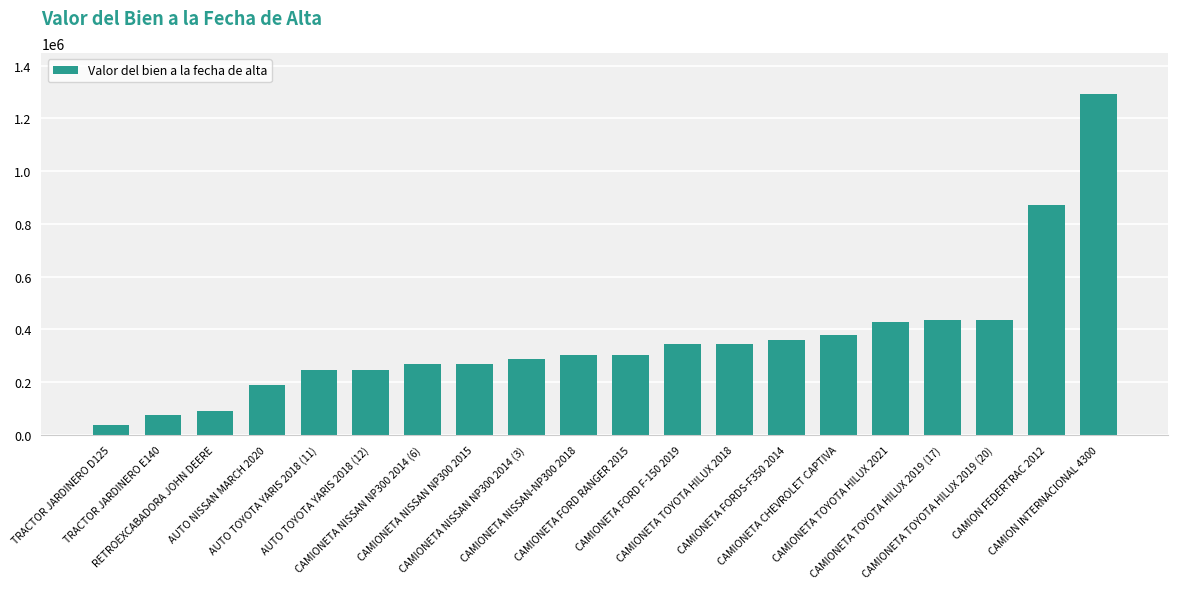

What is the average value?

360224